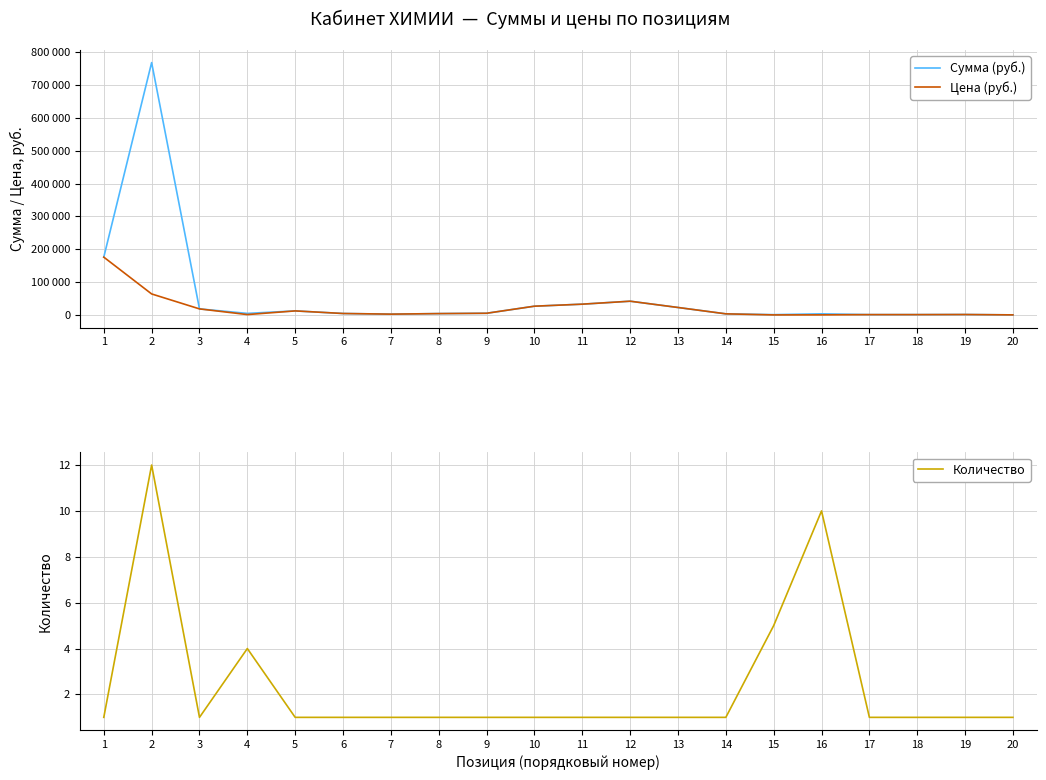

What is the lowest value of the Цена (руб.) series?

210